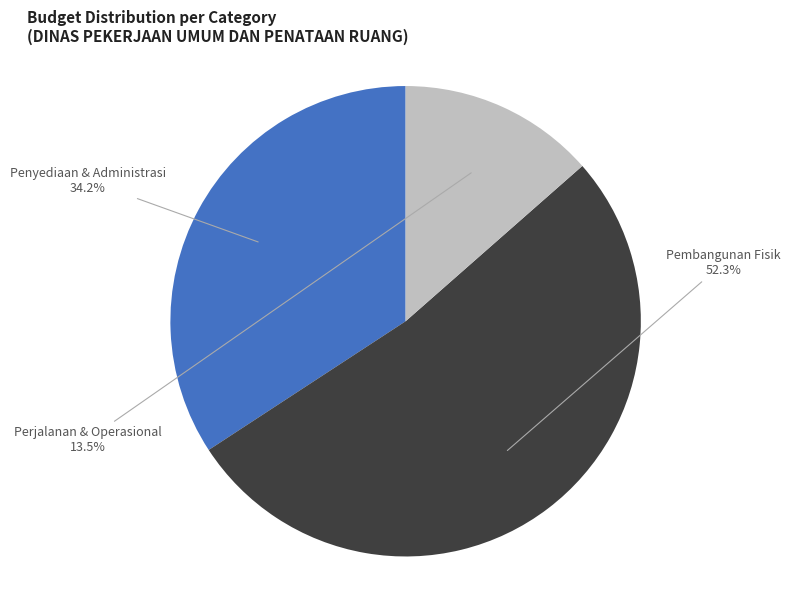

How many slices are in this pie chart?

3